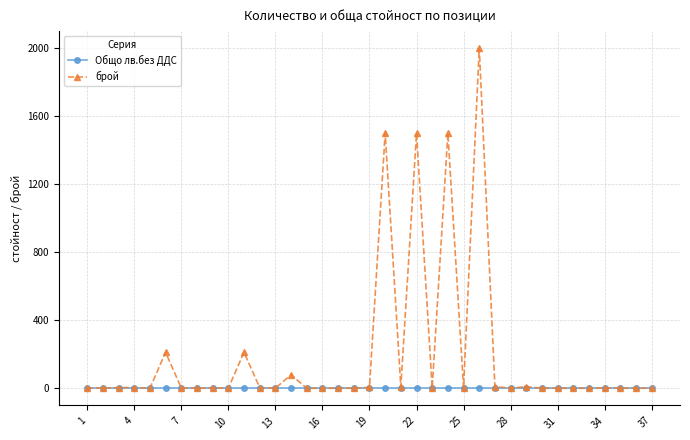

Which series has the largest total across all categories?

брой